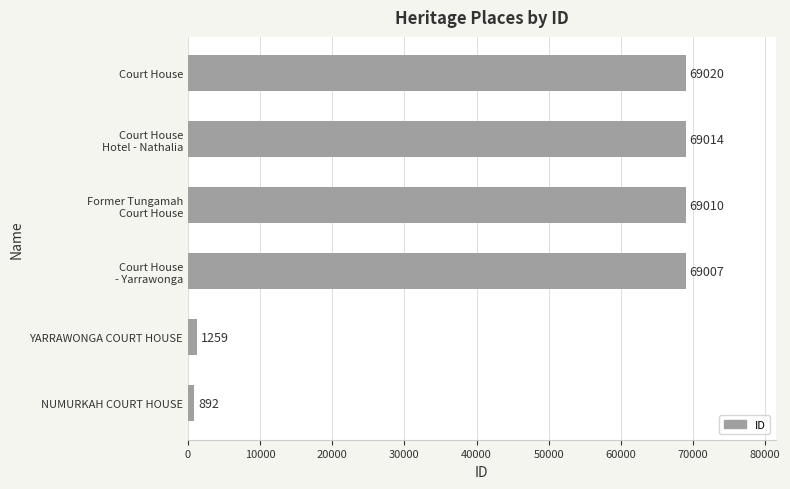

What is the difference between the maximum and minimum values?

68128